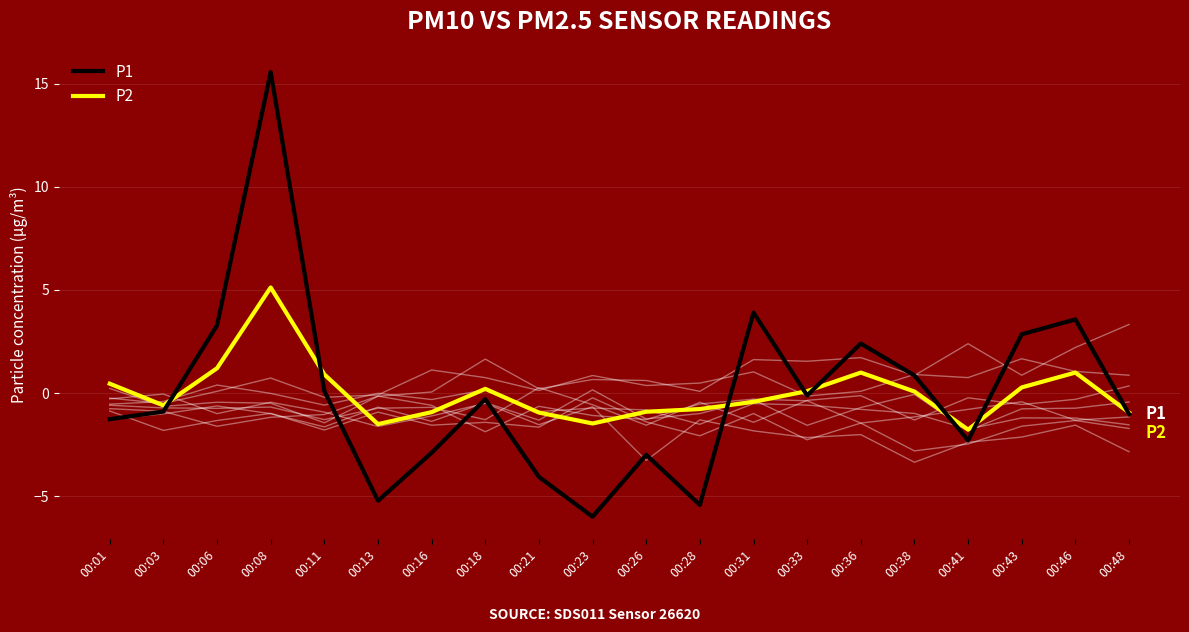

Which label corresponds to the smallest value in the chart?

00:23